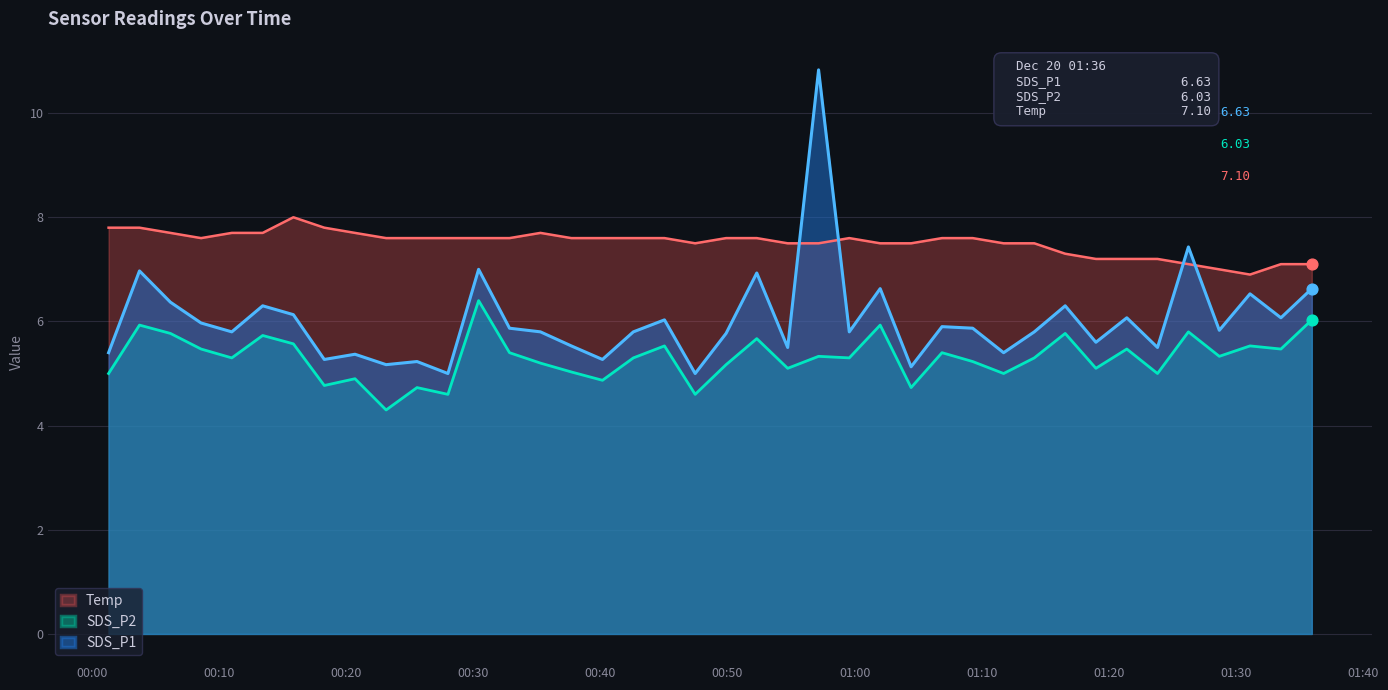

What are all the series names shown in the legend?

Temp, SDS_P2, SDS_P1